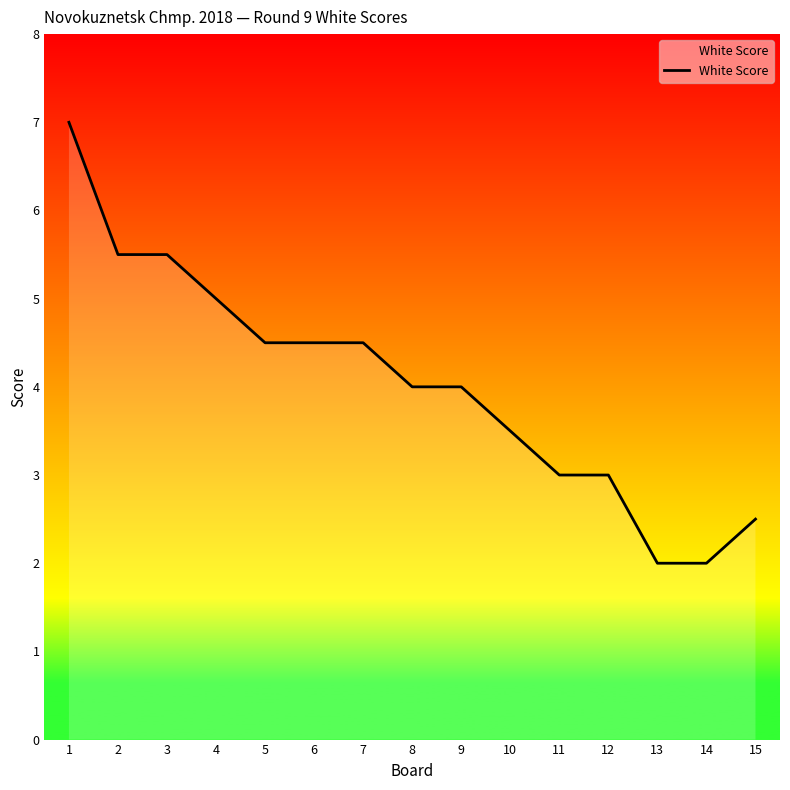

What is the minimum value shown in the chart?

2.0